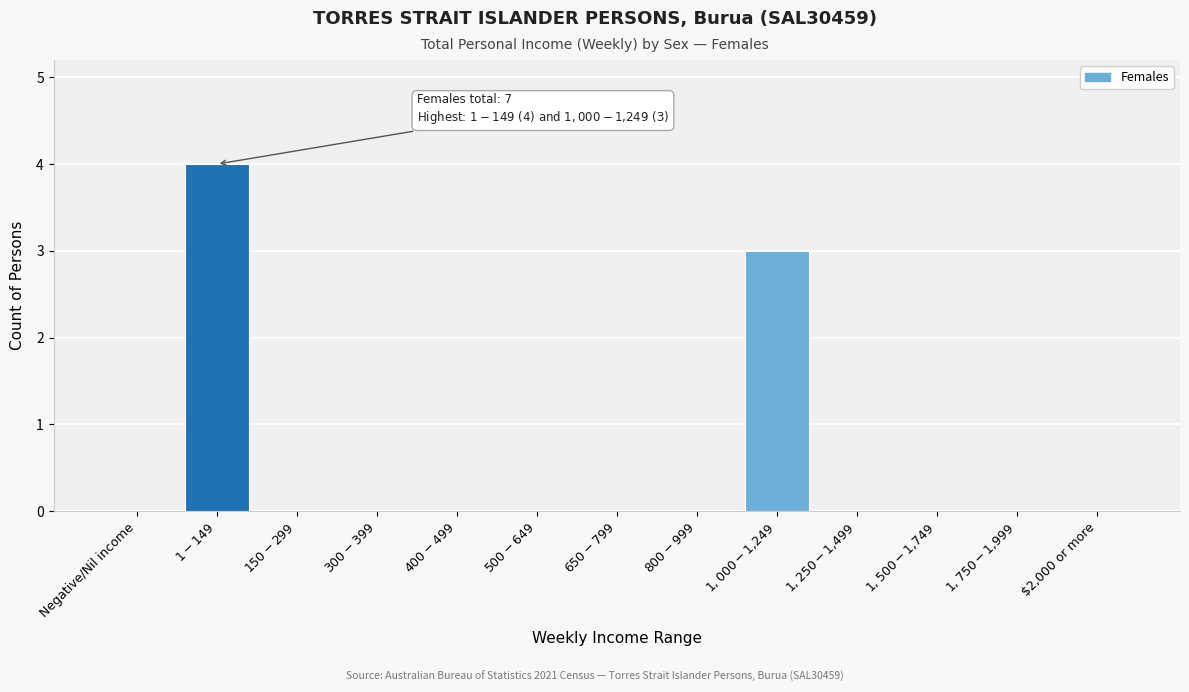

What is the maximum value shown in the chart?

4